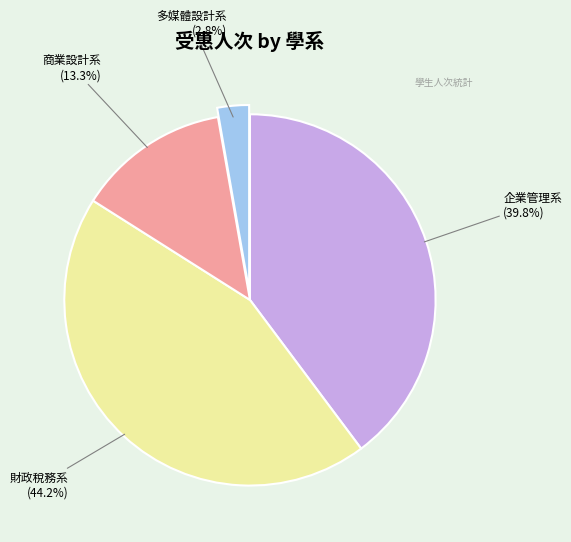

How much of the chart is everything except 商業設計系?

86.7%